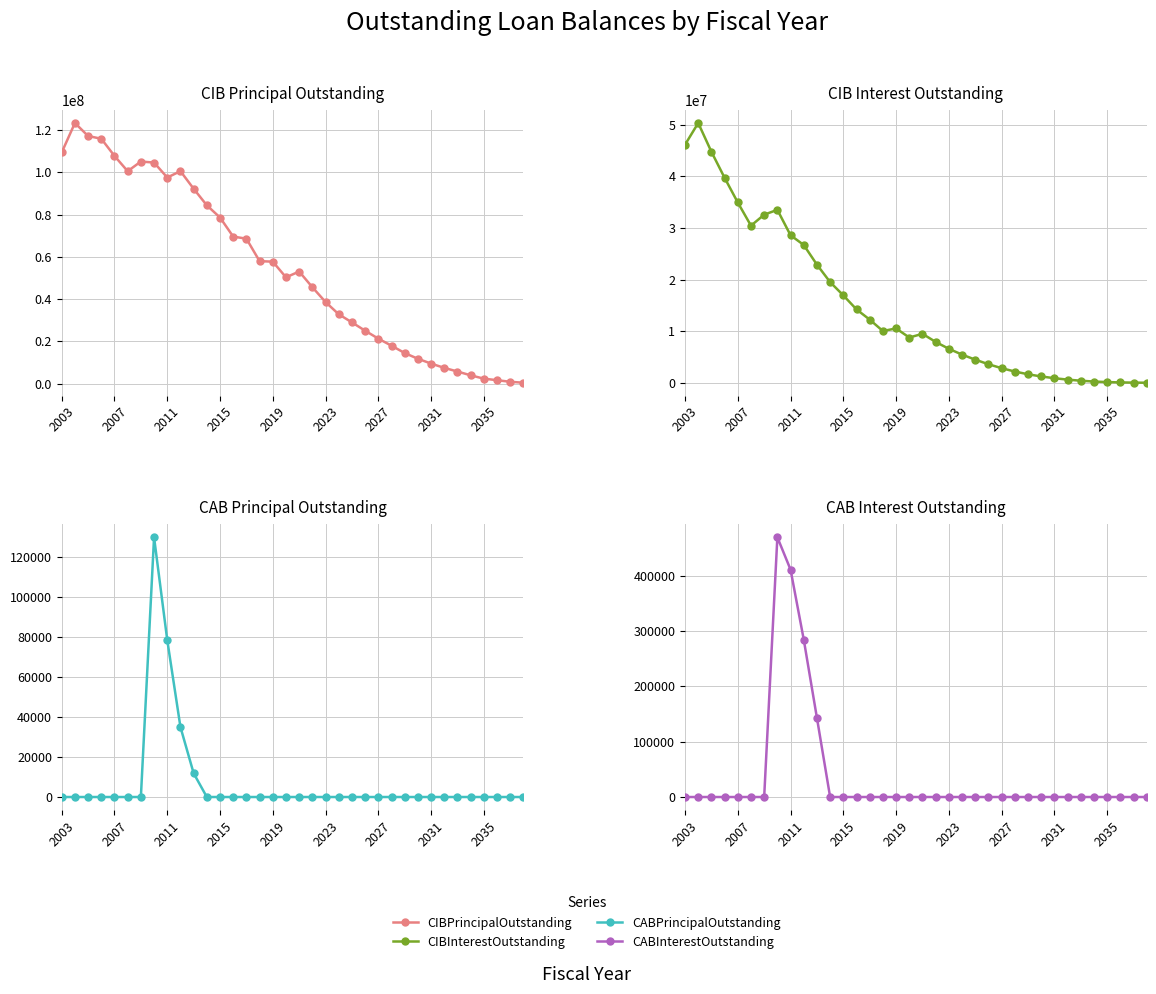

How many values in the CIBPrincipalOutstanding series exceed 53090000?

17